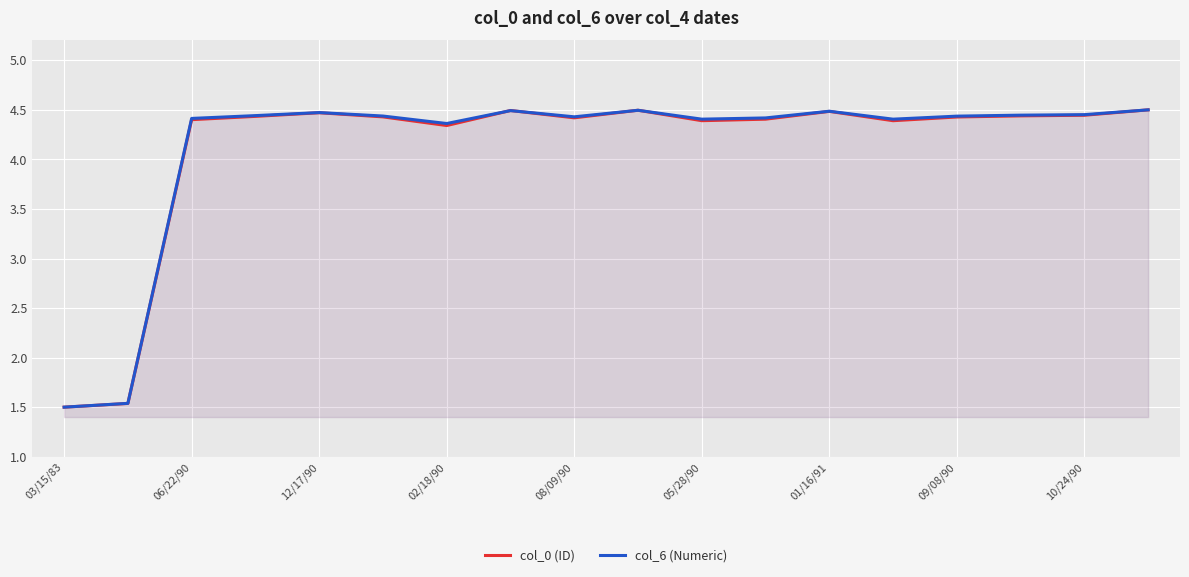

What is the lowest value of the col_6 (Numeric) series?

1.5